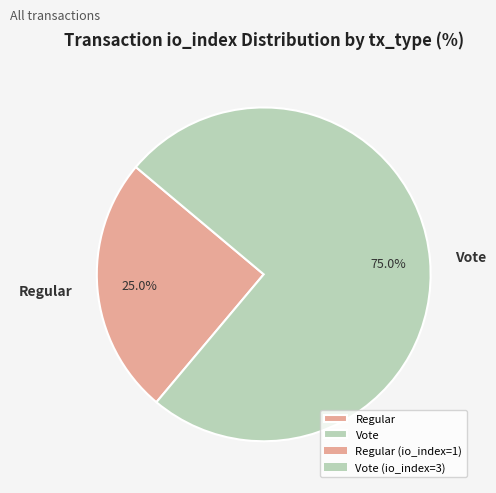

Which has a higher value, Regular or Vote?

Vote